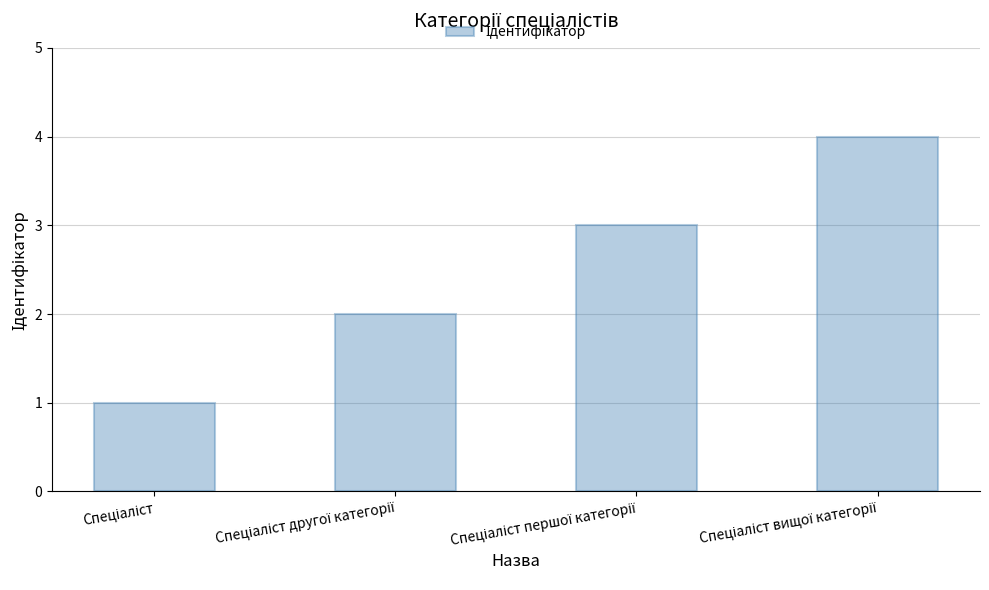

What is the sum of all values?

10